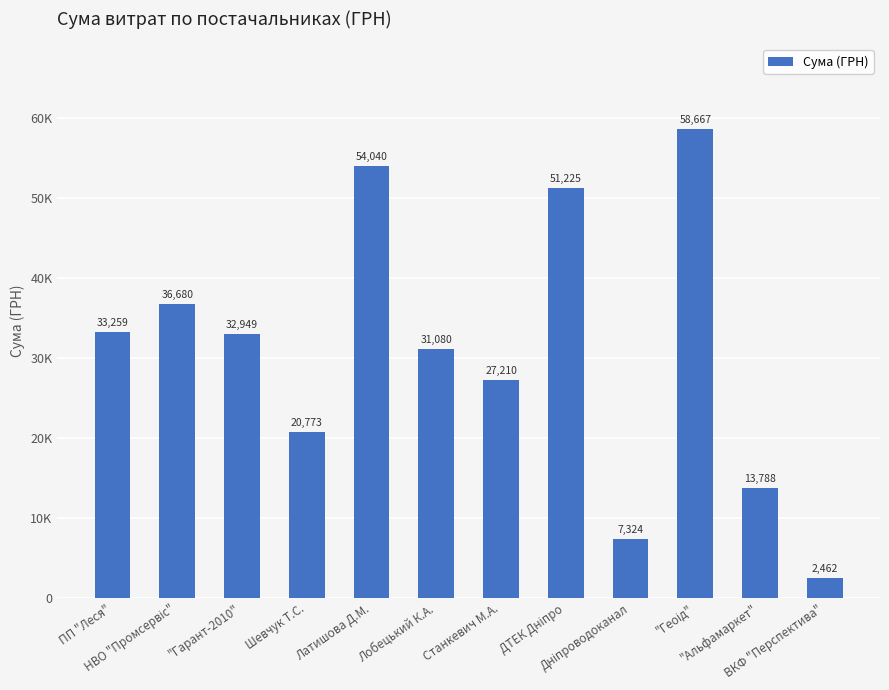

Does the chart contain any negative values?

No